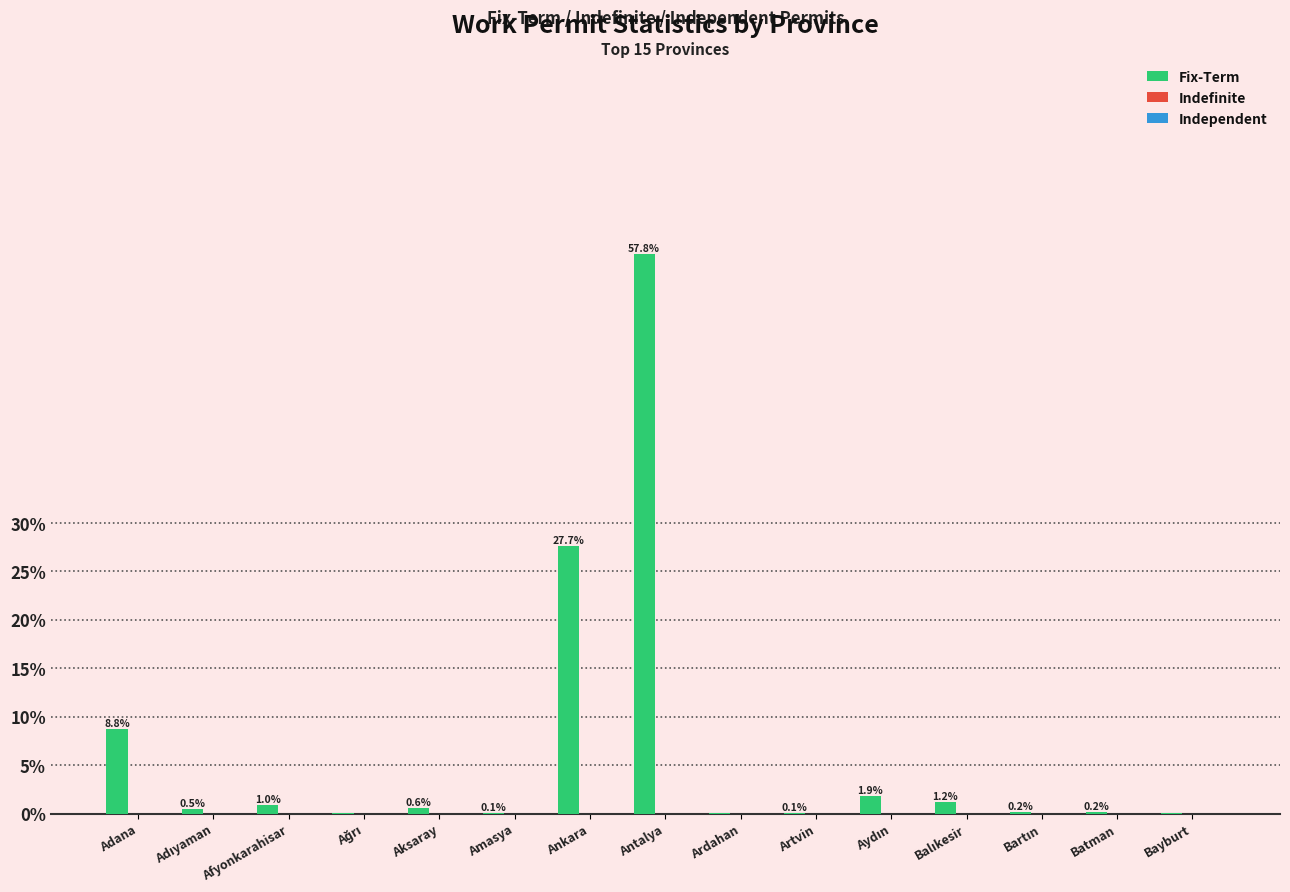

What is the maximum value shown in the chart?

57.8